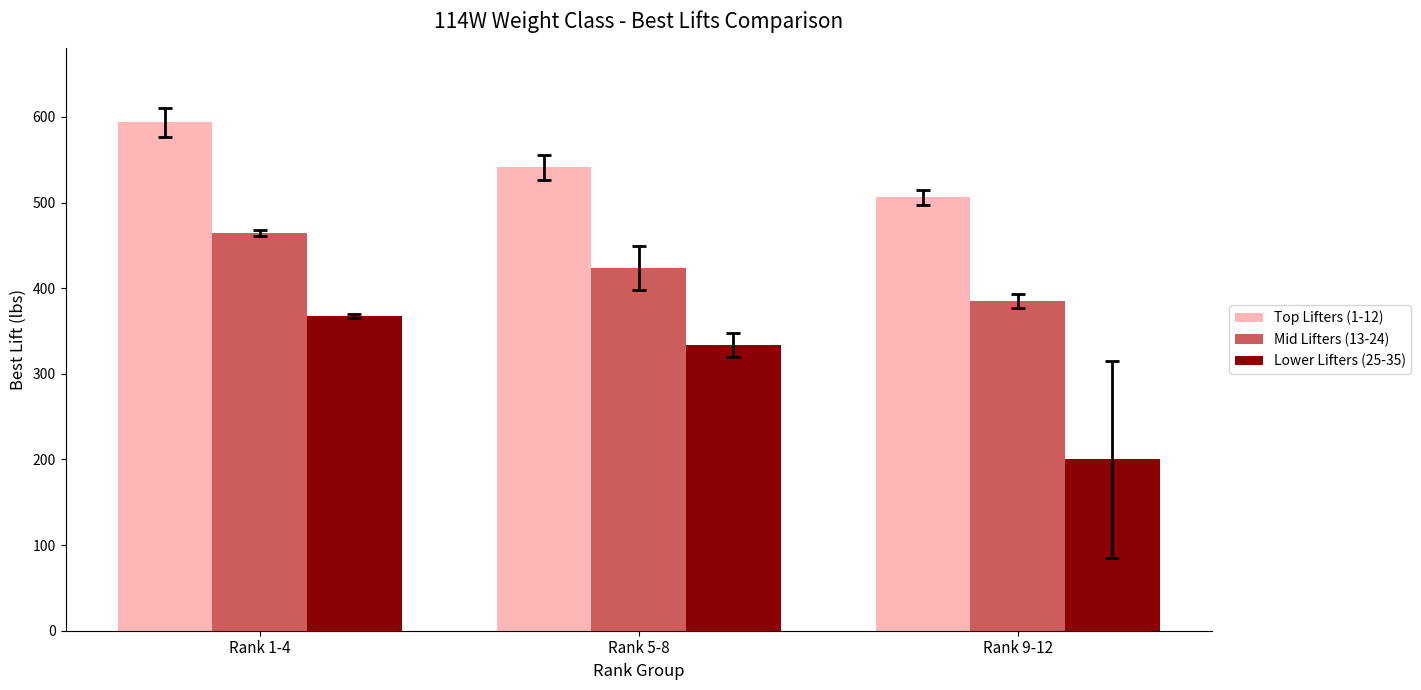

Count the number of data series in this chart.

3